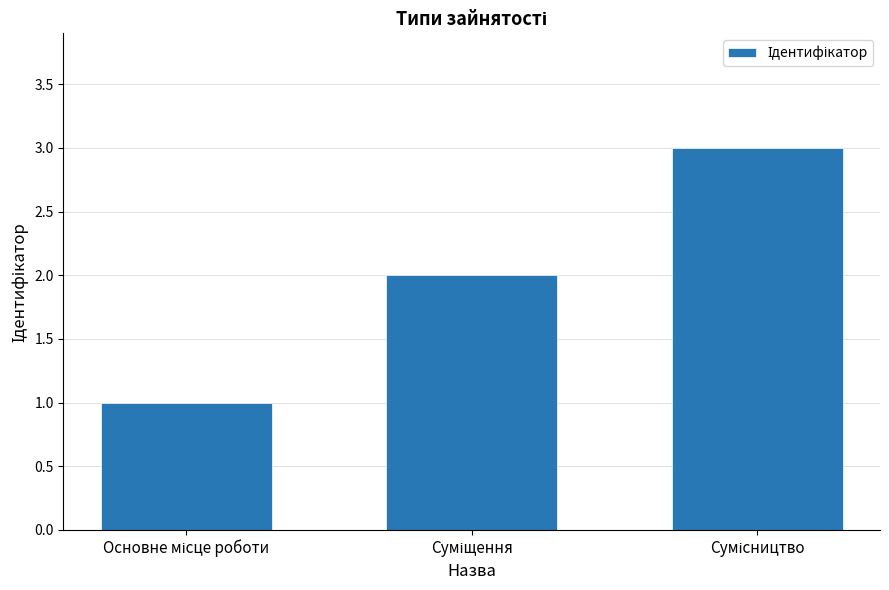

What is the sum of all values?

6